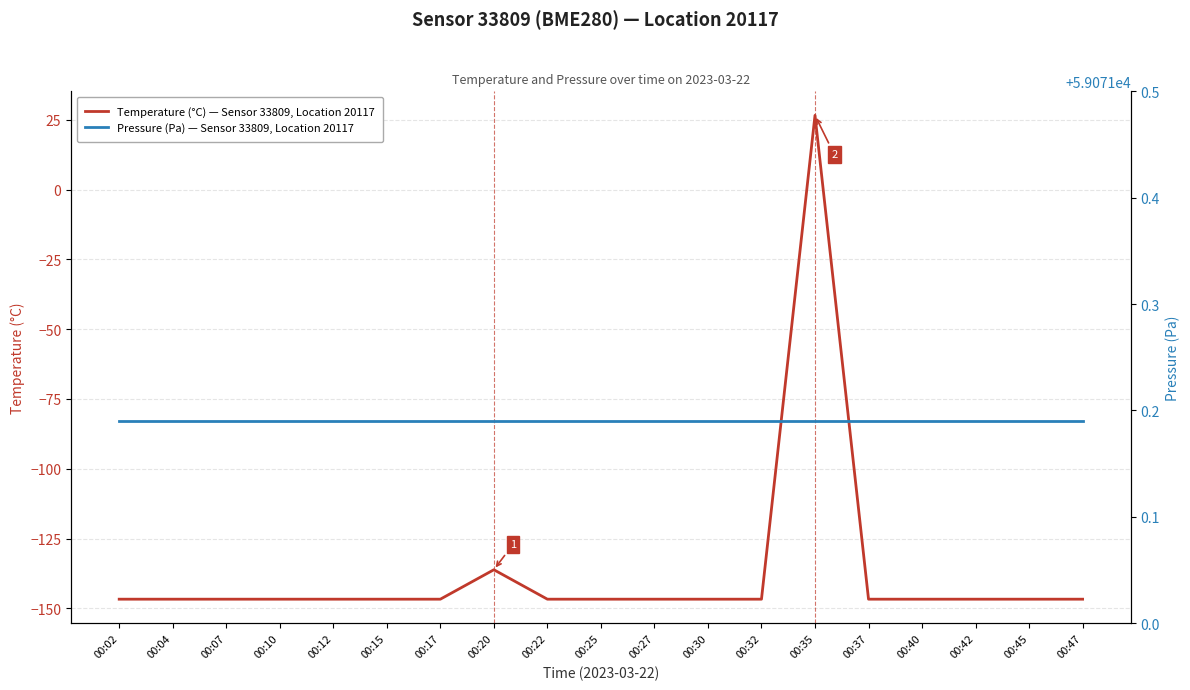

At how many categories does at least one series exceed 8032?

19